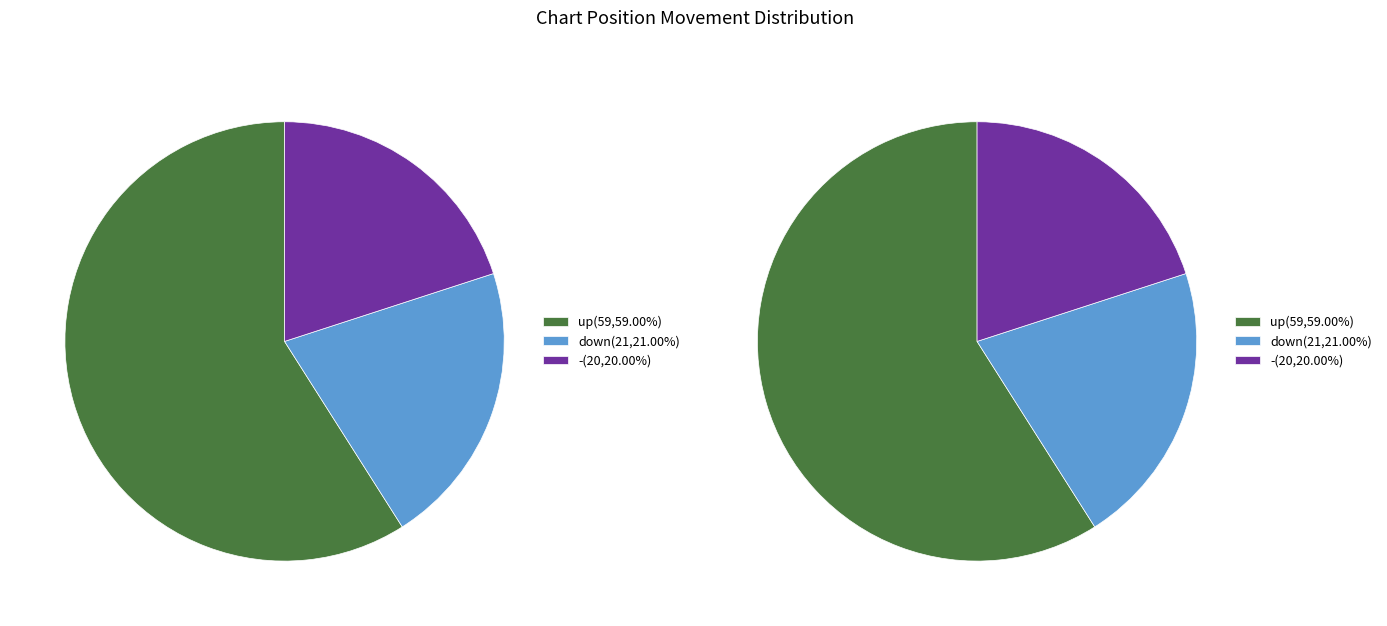

To the nearest percent, what is the difference between the largest and smallest slice percentages?

39%